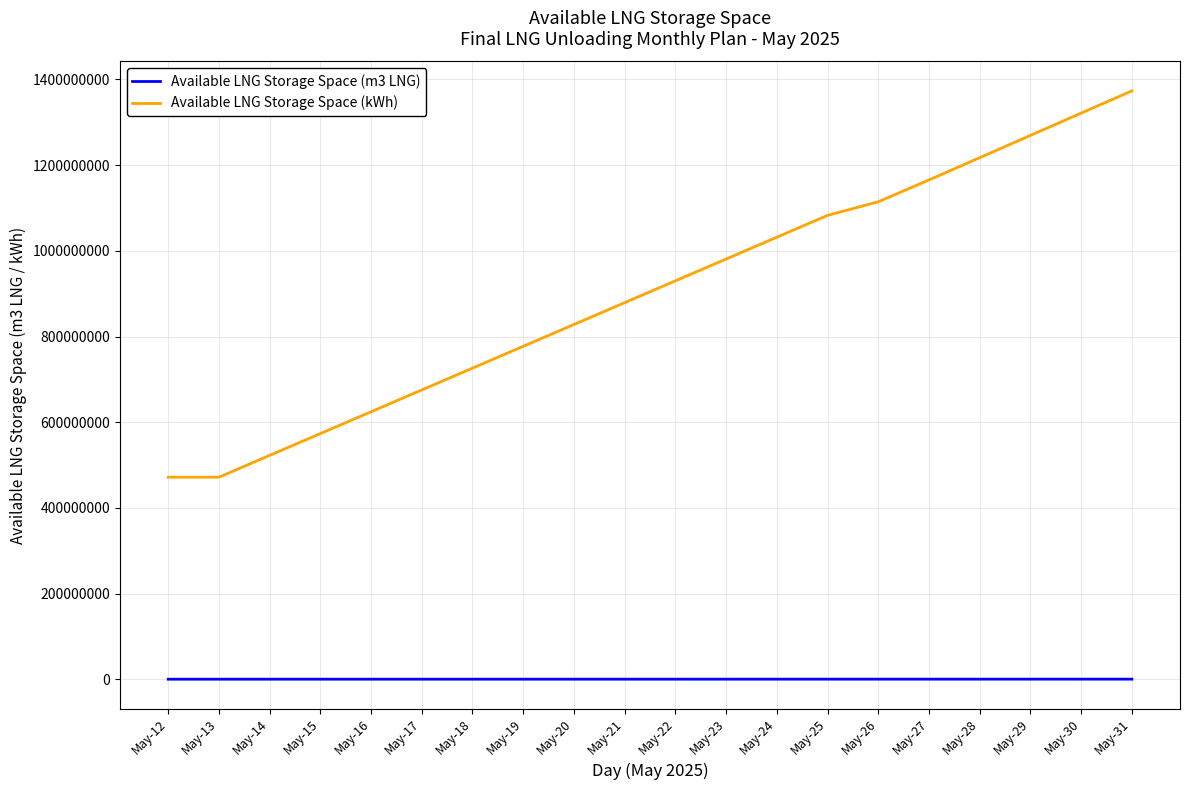

True or false: Available LNG Storage Space (m3 LNG) and Available LNG Storage Space (kWh) cross at least once.

False